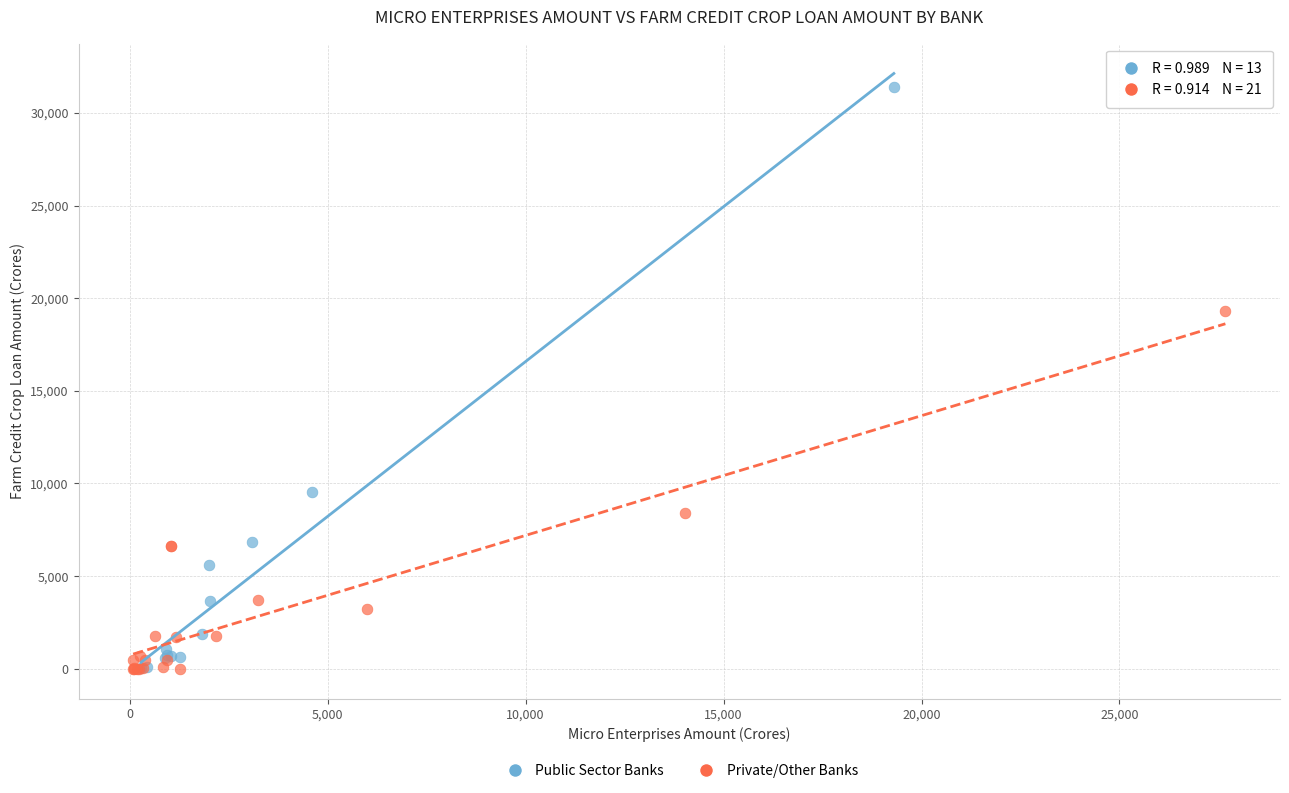

Which series has the largest Y range (max minus min)?

Public Sector Banks